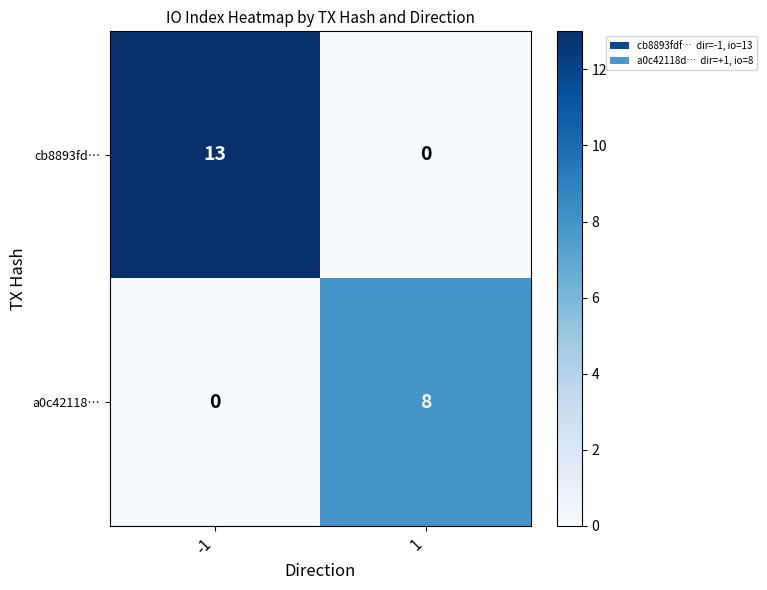

Which category has the highest value across all series?

-1